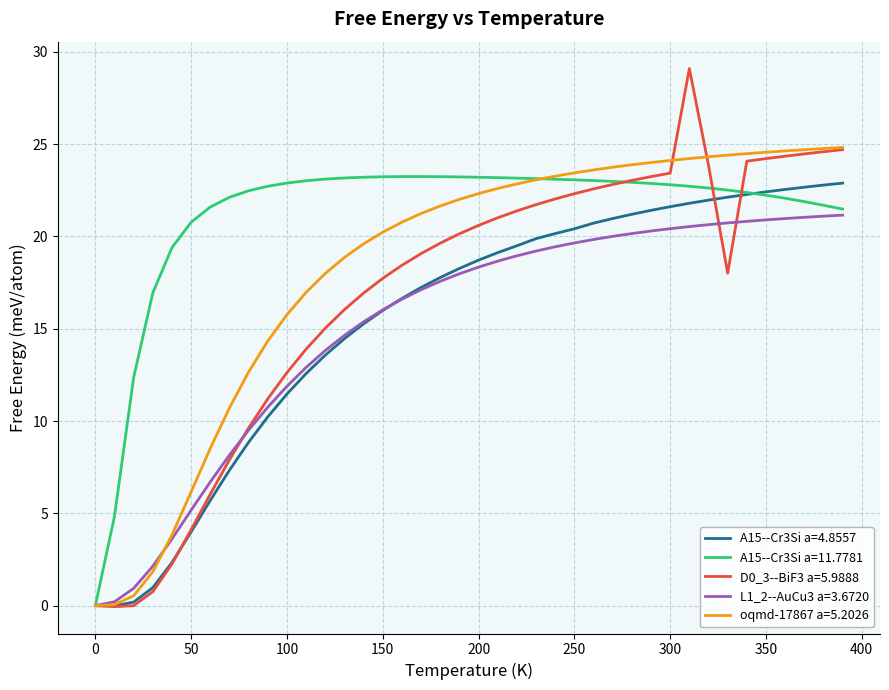

Which series has the largest total across all categories?

A15--Cr3Si a=11.7781